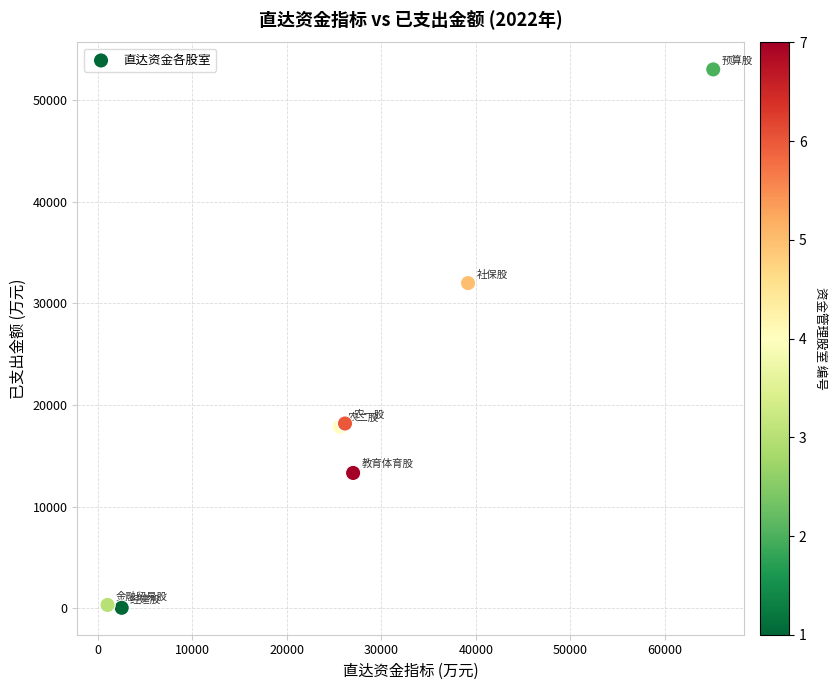

What Y value in the scatter plot is closest to 26515?

31974.9